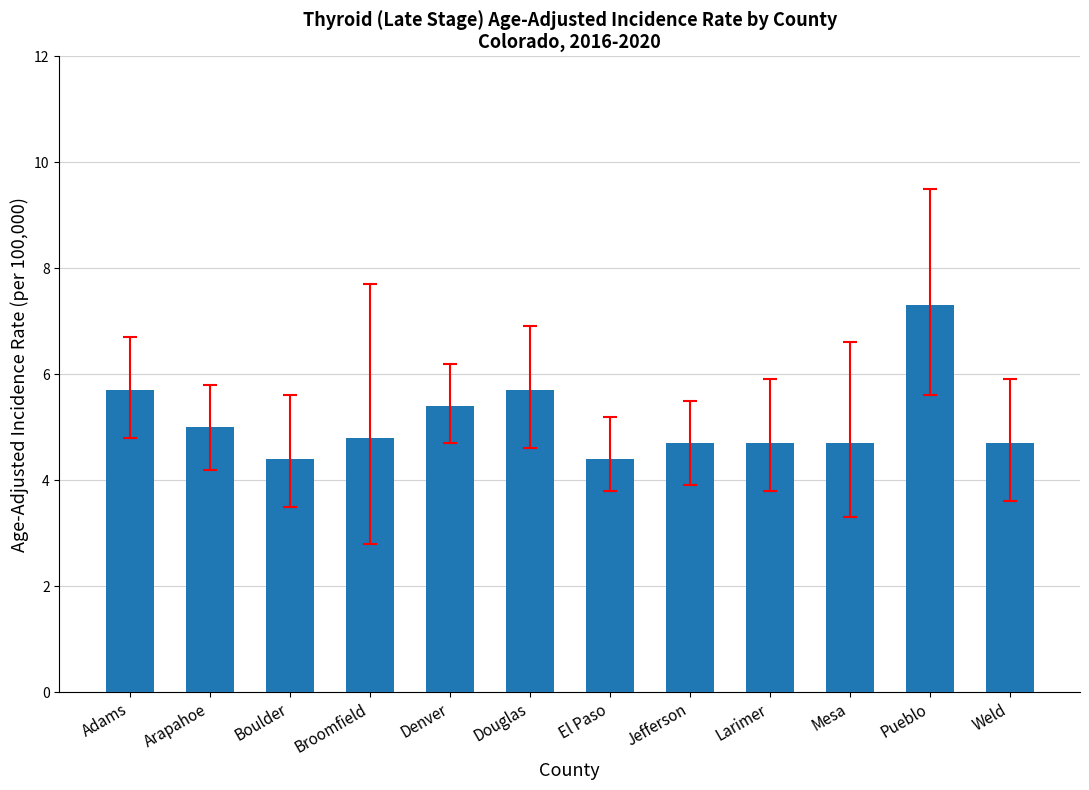

What is the value of the 9th bar from the left?

4.7